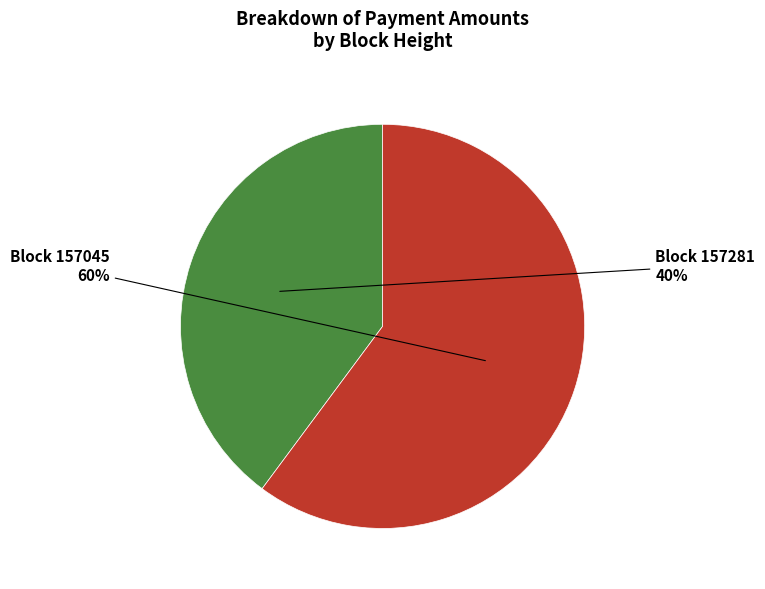

To the nearest percent, what is the difference between the largest and smallest slice percentages?

20%